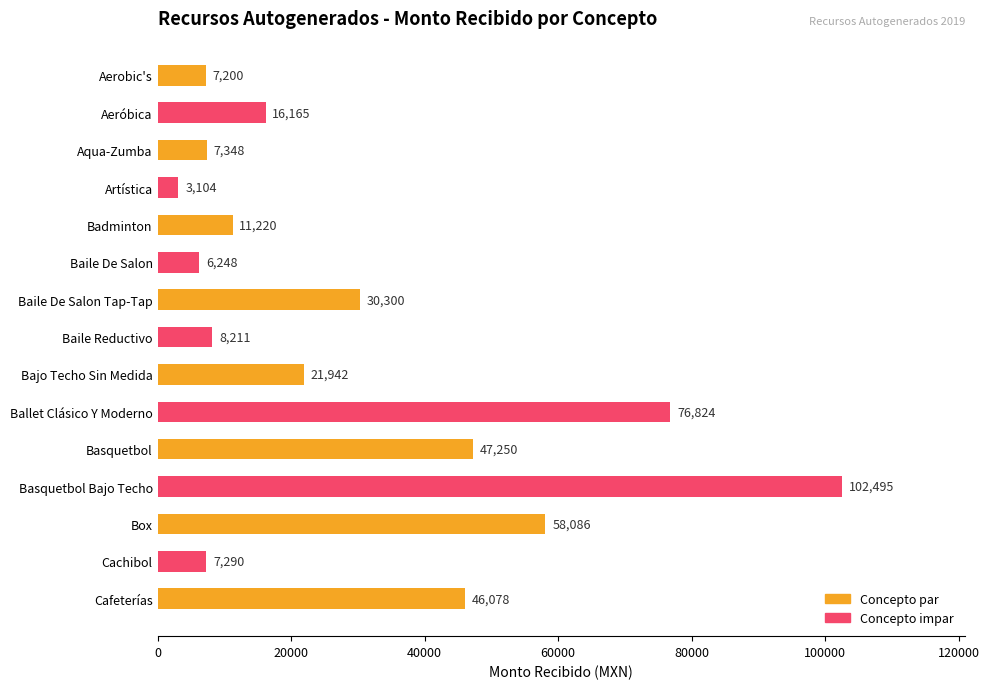

What is the label of the 13th bar from the top?

Box